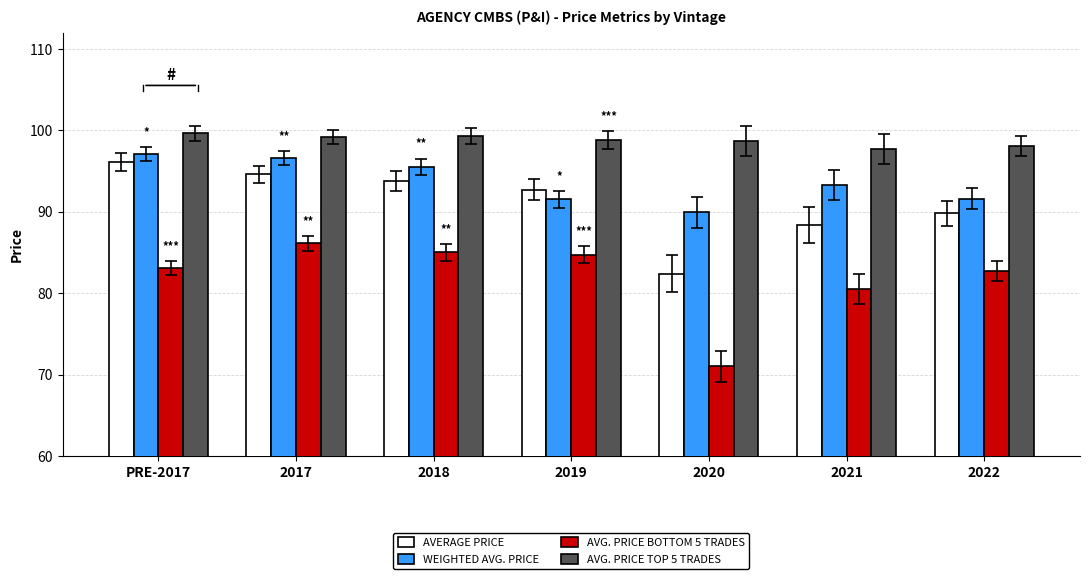

True or false: AVG. PRICE BOTTOM 5 TRADES has a value of 82.7 at 2022.

True